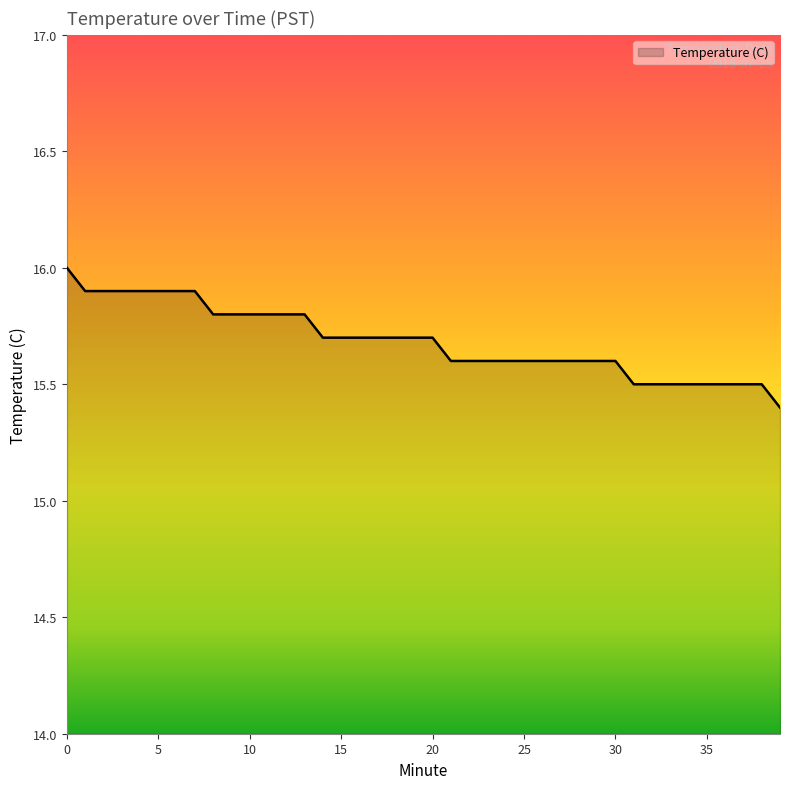

What is the minimum value shown in the chart?

15.4